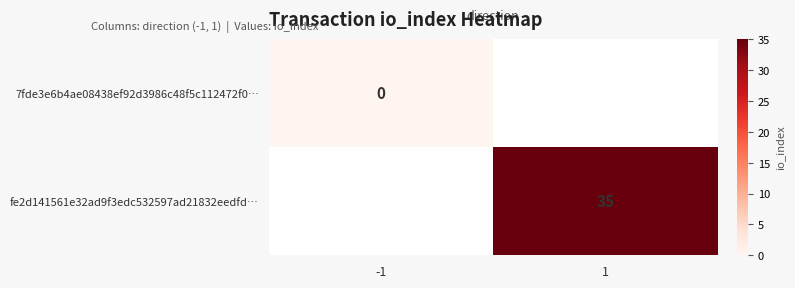

True or false: fe2d141561e32ad9f3edc532597ad21832eedfd… has a value of 50 at 1.

False